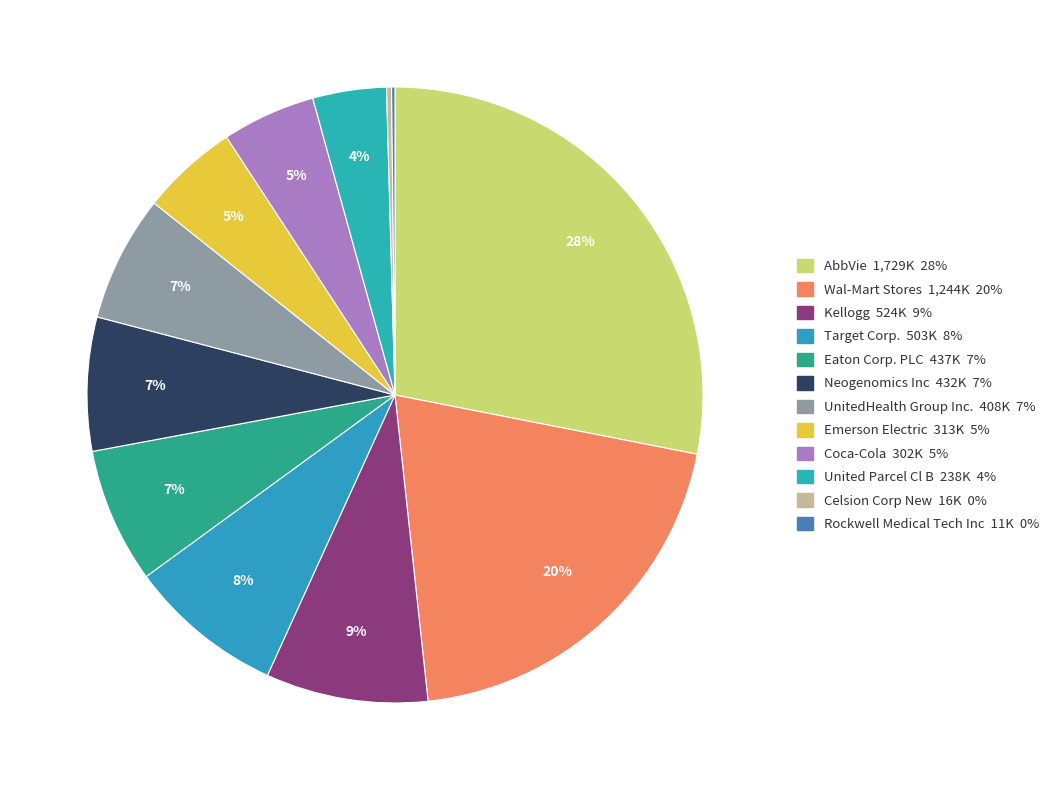

Rank the categories by value from highest to lowest.

AbbVie, Wal-Mart Stores, Kellogg, Target Corp., Eaton Corp. PLC, Neogenomics Inc, UnitedHealth Group Inc., Emerson Electric, Coca-Cola, United Parcel Cl B, Celsion Corp New, Rockwell Medical Tech Inc